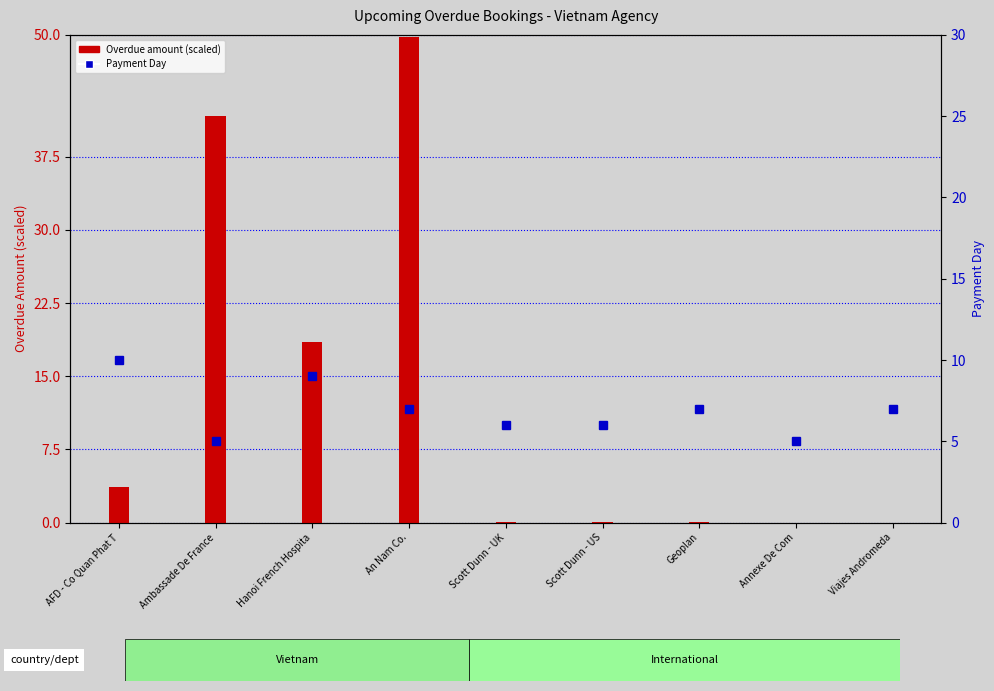

Which series has the largest total across all categories?

Overdue amount (scaled)